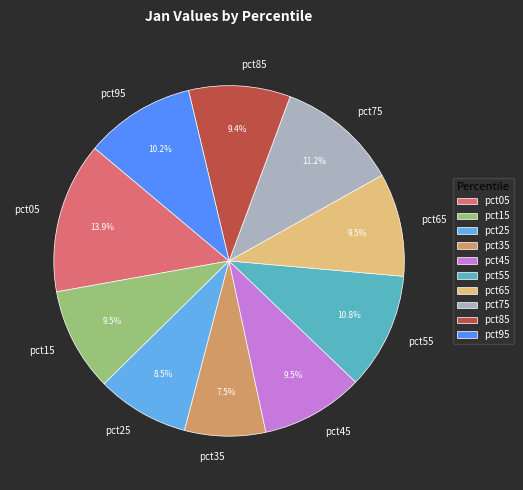

Count the number of slices in the pie.

10